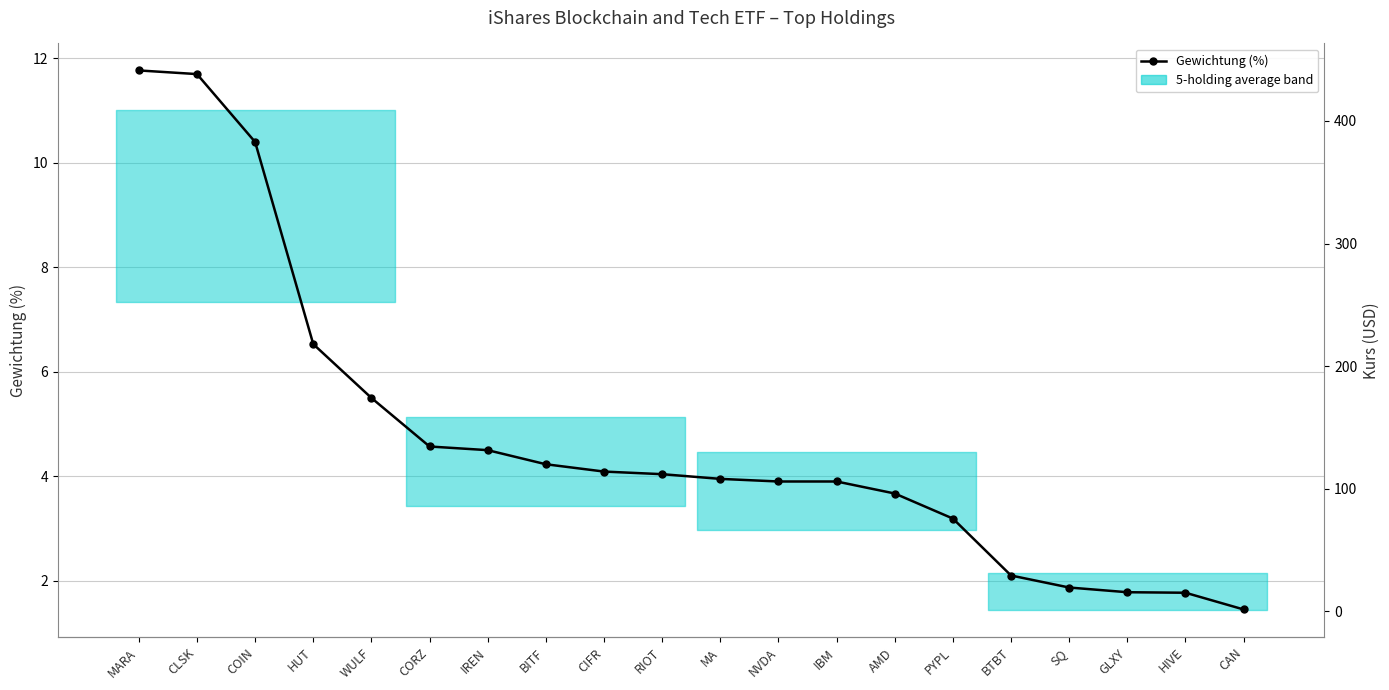

True or false: Kurs (USD) has more than 2 points higher than both neighbors.

True